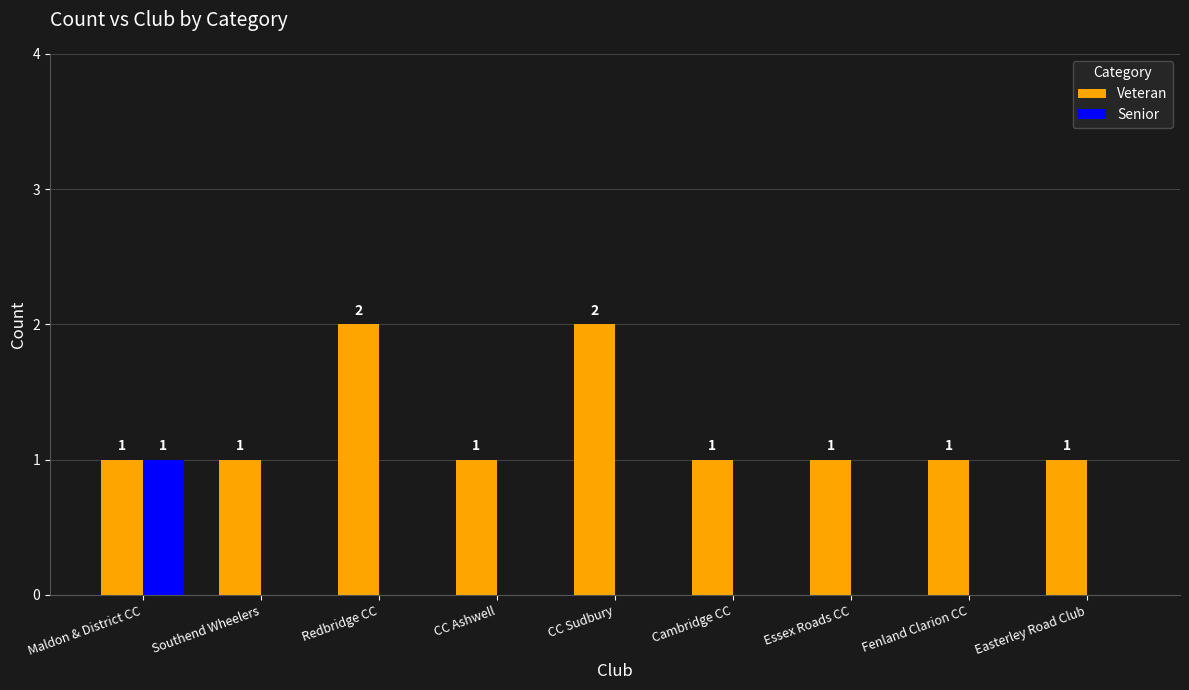

What are all the series names shown in the legend?

Veteran, Senior